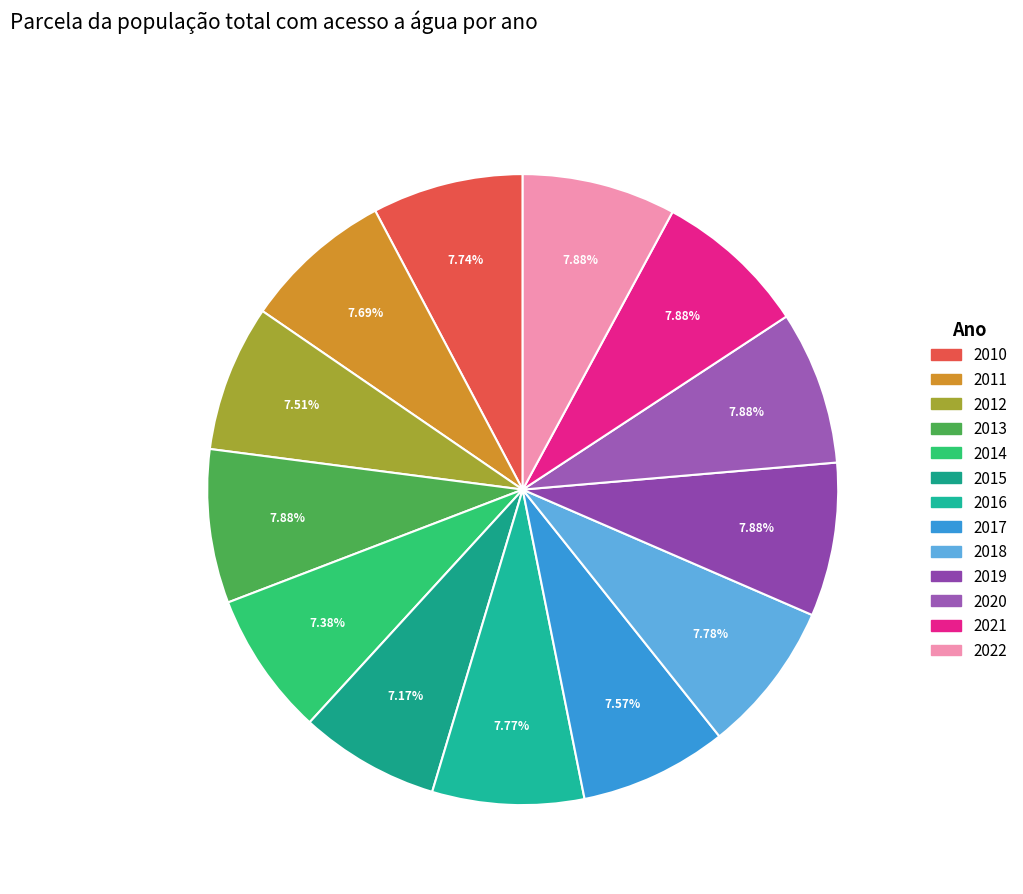

Count the number of slices in the pie.

13